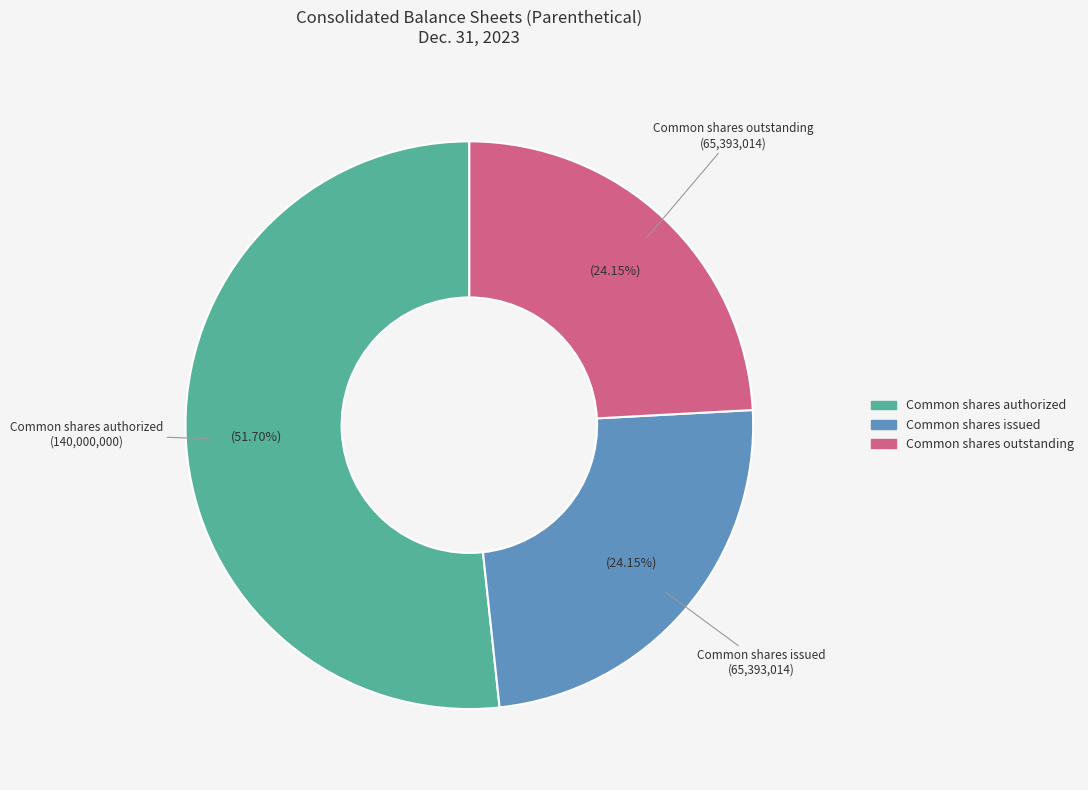

Does any single category account for the majority?

Yes